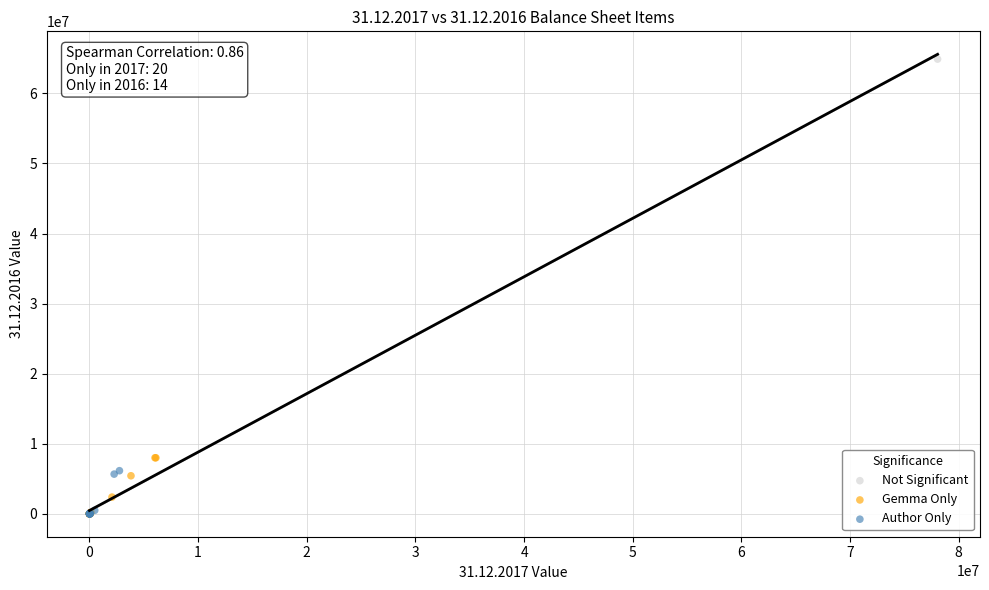

What are all the series names shown in the legend?

Not Significant, Gemma Only, Author Only